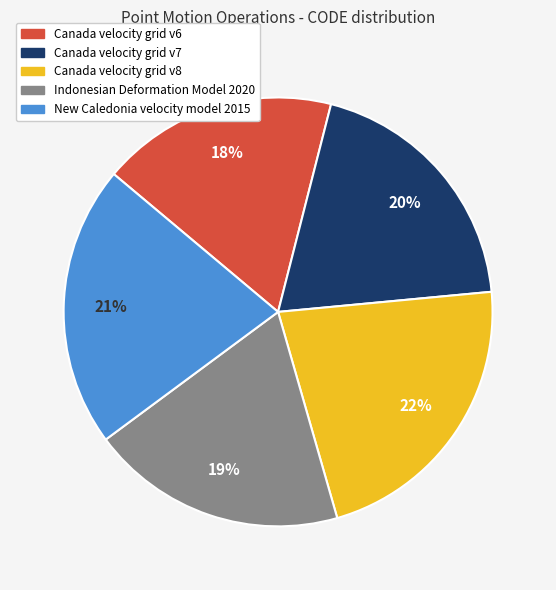

Is Indonesian Deformation Model 2020 the majority of the pie?

No